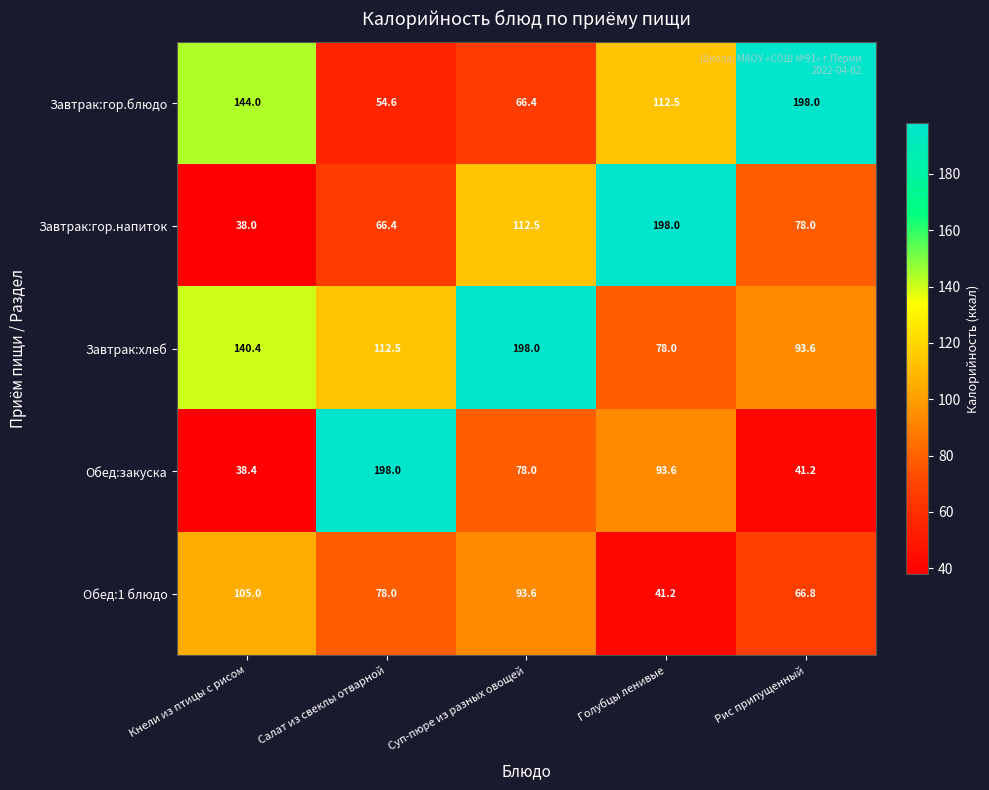

Reading left to right, extract all data points from this chart.

Завтрак:гор.блюдо: Кнели из птицы с рисом=144.0	Салат из свеклы отварной=54.6	Суп-пюре из разных овощей=66.4	Голубцы ленивые=112.5	Рис припущенный=198.0
Завтрак:гор.напиток: Кнели из птицы с рисом=38.0	Салат из свеклы отварной=66.4	Суп-пюре из разных овощей=112.5	Голубцы ленивые=198.0	Рис припущенный=78.0
Завтрак:хлеб: Кнели из птицы с рисом=140.4	Салат из свеклы отварной=112.5	Суп-пюре из разных овощей=198.0	Голубцы ленивые=78.0	Рис припущенный=93.6
Обед:закуска: Кнели из птицы с рисом=38.4	Салат из свеклы отварной=198.0	Суп-пюре из разных овощей=78.0	Голубцы ленивые=93.6	Рис припущенный=41.2
Обед:1 блюдо: Кнели из птицы с рисом=105.0	Салат из свеклы отварной=78.0	Суп-пюре из разных овощей=93.6	Голубцы ленивые=41.2	Рис припущенный=66.8